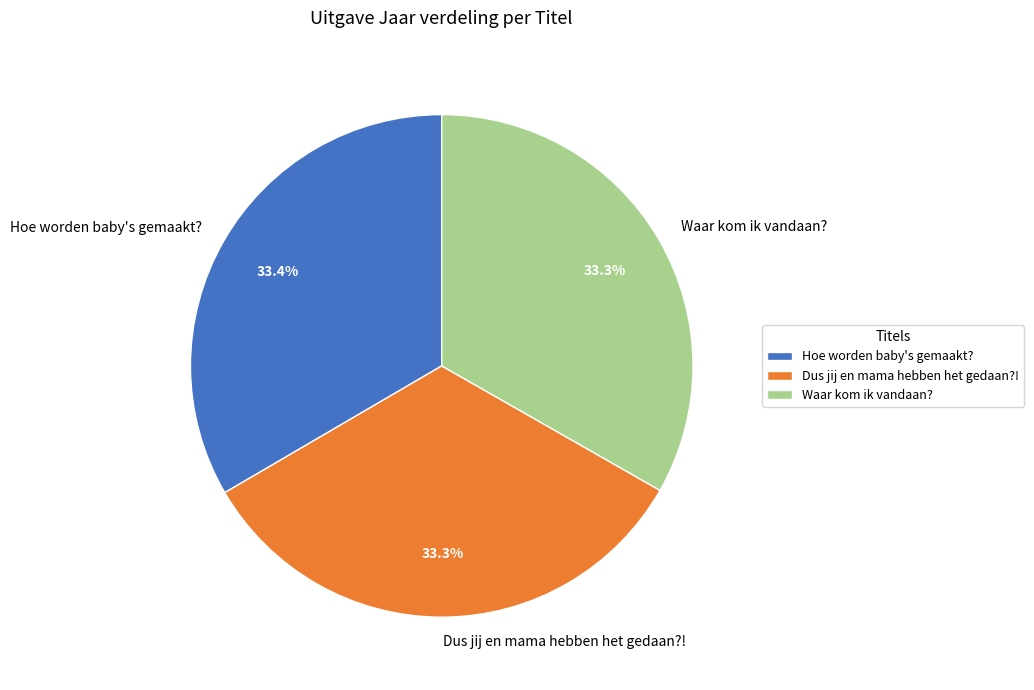

Approximately how many times larger is the value at Waar kom ik vandaan? compared to Dus jij en mama hebben het gedaan?!?

1.0